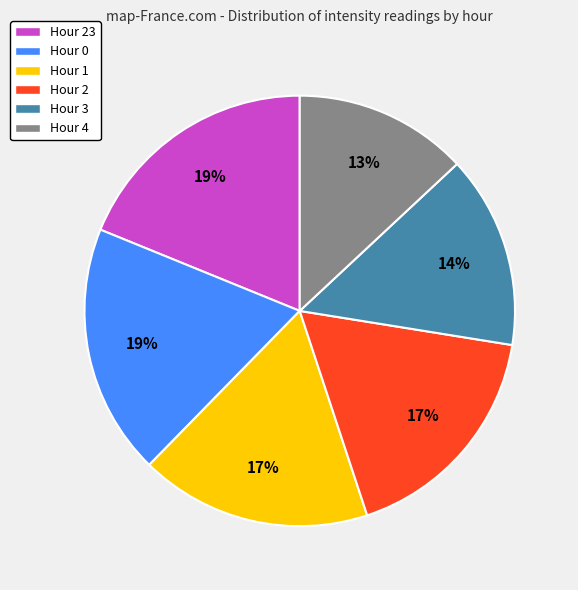

To the nearest percent, what percentage of the pie is Hour 23?

19%